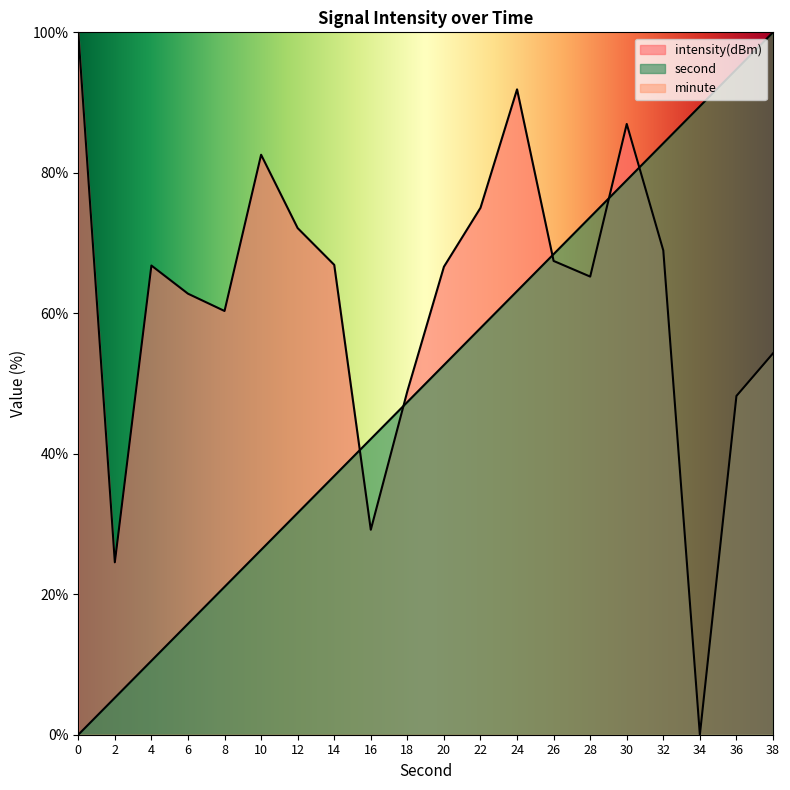

Rank the series at 10 from highest to lowest value.

intensity, second